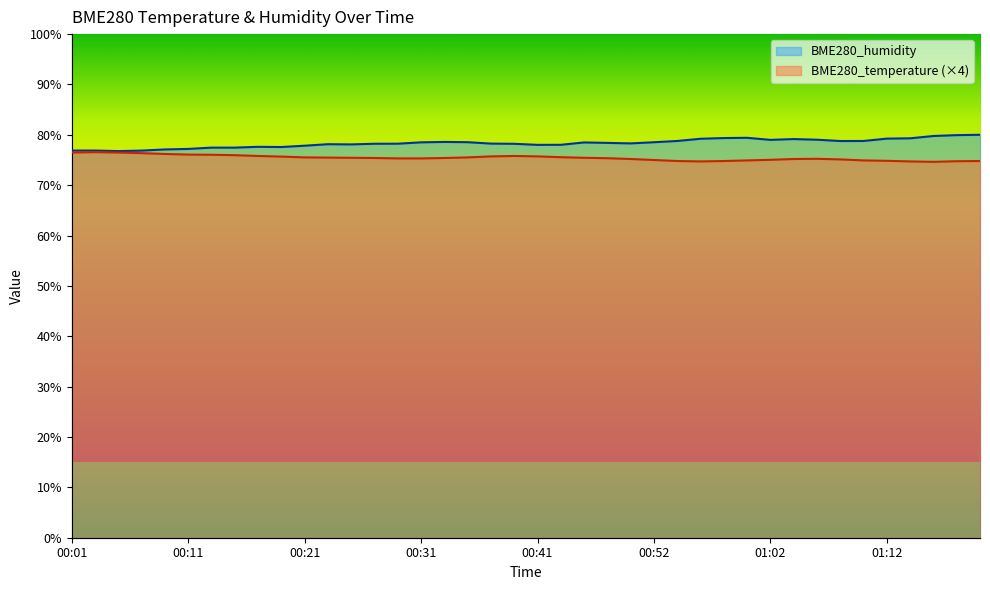

True or false: BME280_humidity and BME280_temperature cross at least once.

False